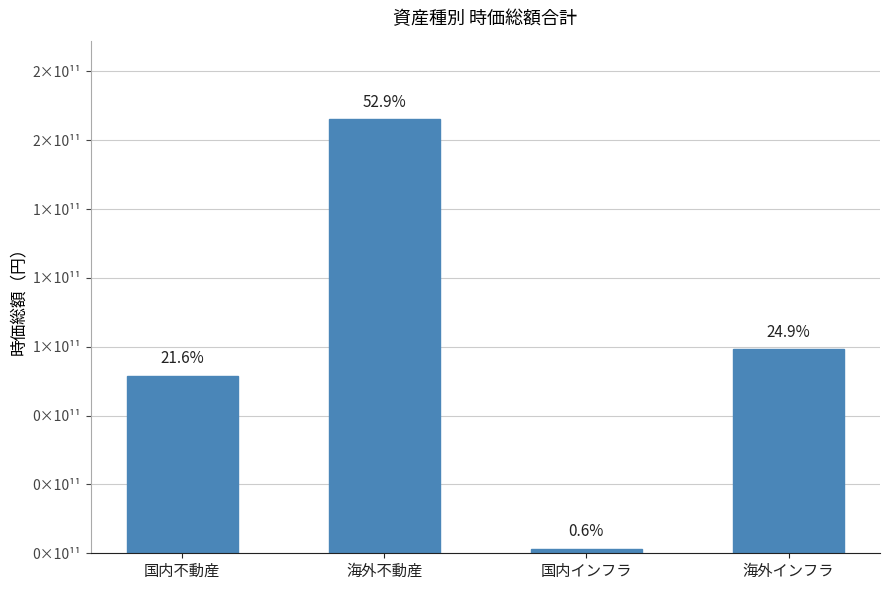

Reading left to right, list all the values displayed in this chart.

国内不動産=64510756489	海外不動産=157795054596	国内インフラ=1673886125	海外インフラ=74196796424